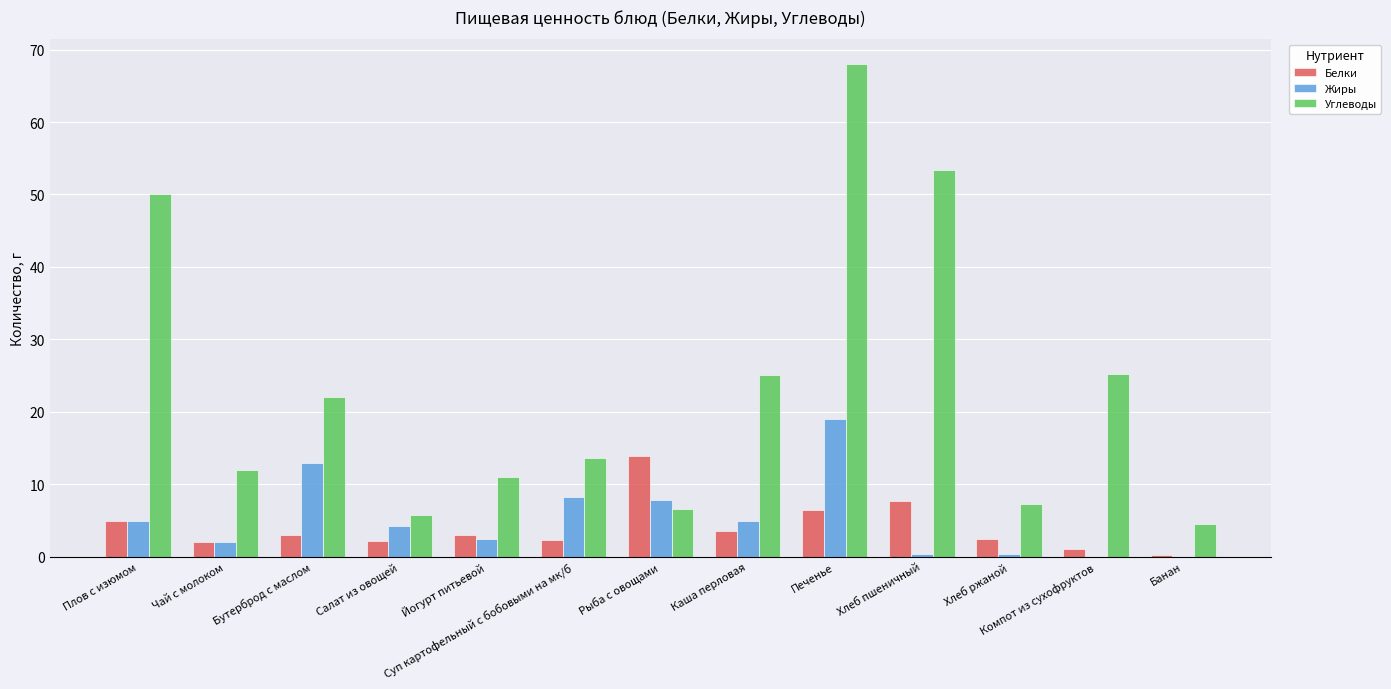

The value of Жиры at Рыба с овощами is 7.8. True or false?

True